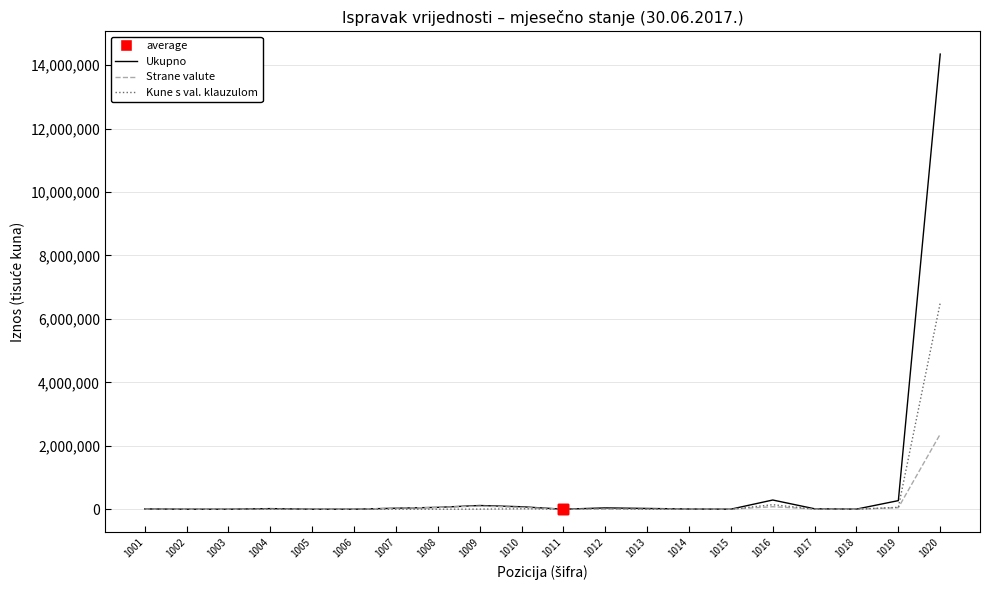

At which category is the sum across all series the highest?

1020